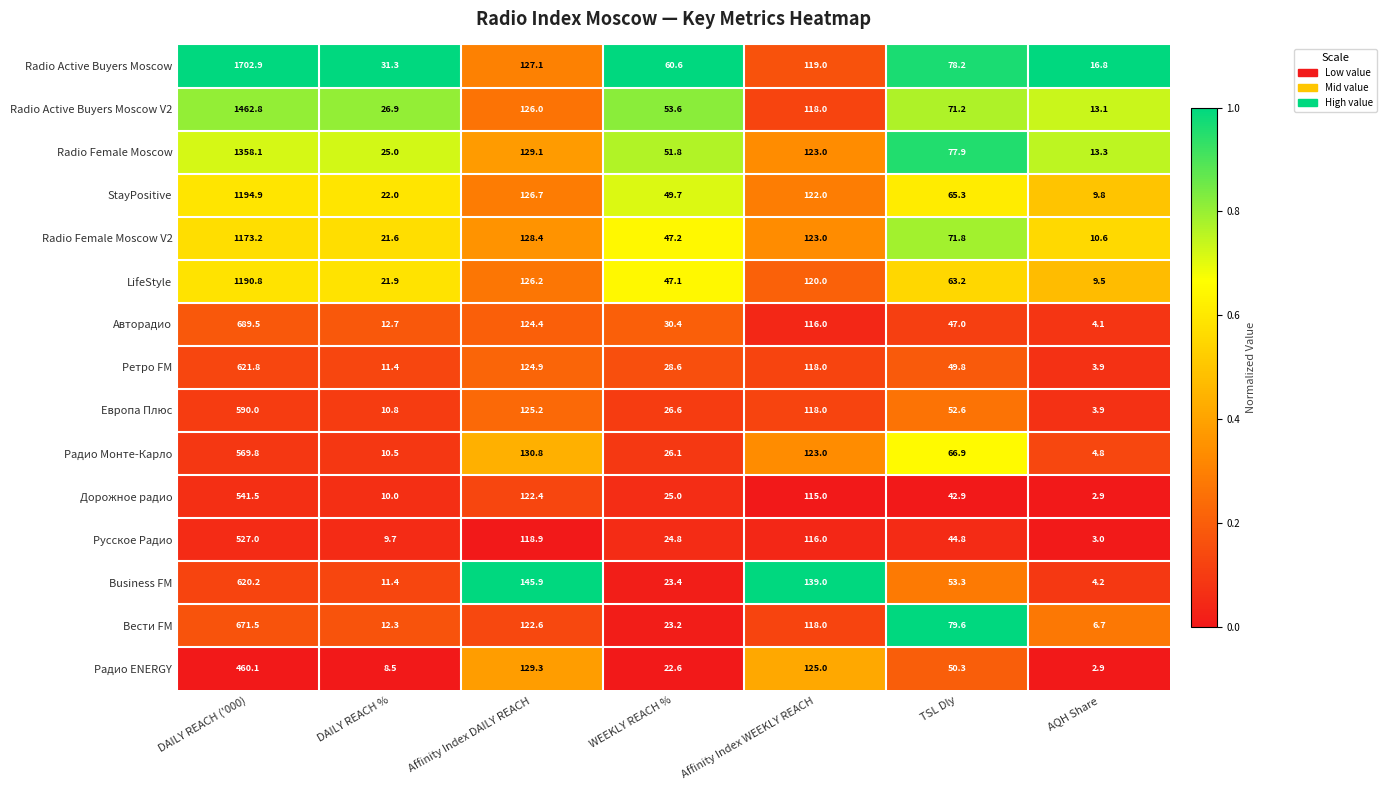

What is the sum of the Radio Active Buyers Moscow V2 values at TSL Dly and WEEKLY REACH %?

124.8